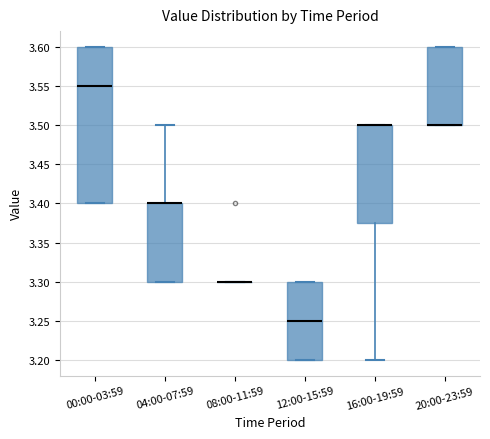

Reading left to right, transcribe this box plot: for each box, give where its median line is, the range the box spans, and where its two whiskers end, as read against the y-axis. The values are not printed on the chart, so give them approximately, as read against the axis.

00:00-03:59: median 3.550, box 3.400 to 3.600, whiskers 3.400 to 3.600
04:00-07:59: median 3.400 (drawn on the box's upper edge), box 3.300 to 3.400, whiskers 3.300 to 3.500
08:00-11:59: box collapsed to a line at 3.300, whiskers 3.300 to 3.300
12:00-15:59: median 3.250, box 3.200 to 3.300, whiskers 3.200 to 3.300
16:00-19:59: median 3.500 (drawn on the box's upper edge), box 3.375 to 3.500, whiskers 3.200 to 3.500
20:00-23:59: median 3.500 (drawn on the box's lower edge), box 3.500 to 3.600, whiskers 3.500 to 3.600